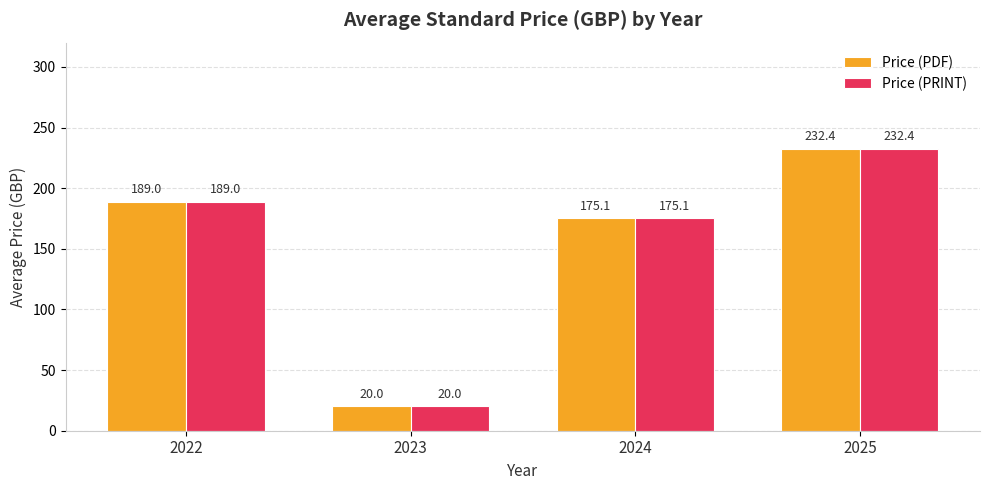

What is the sum of the Price (PRINT) values at 2024 and 2022?

364.1